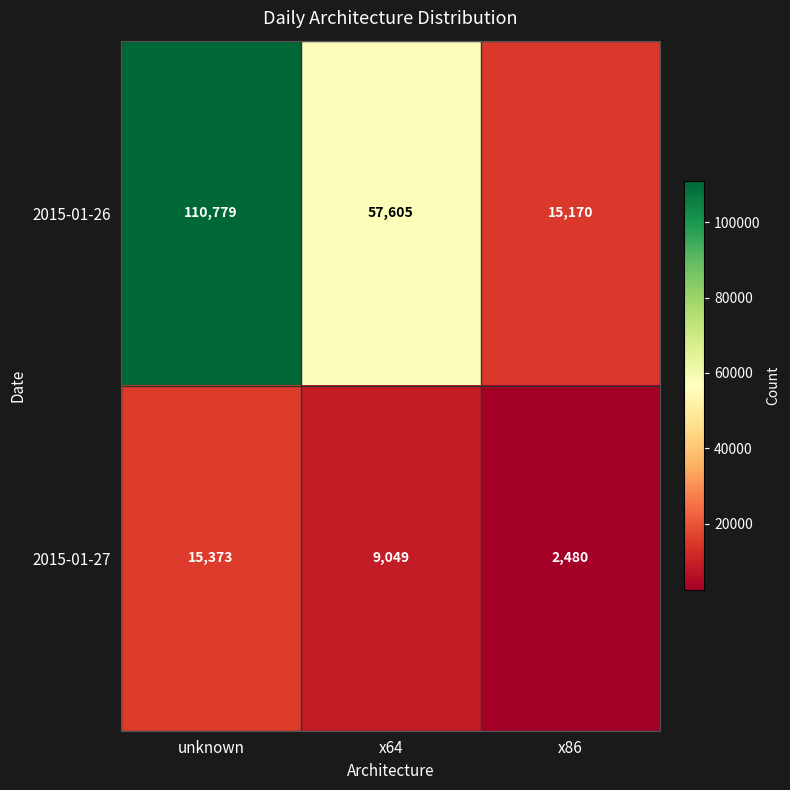

At which label is 2015-01-26 closest to 62974?

x64